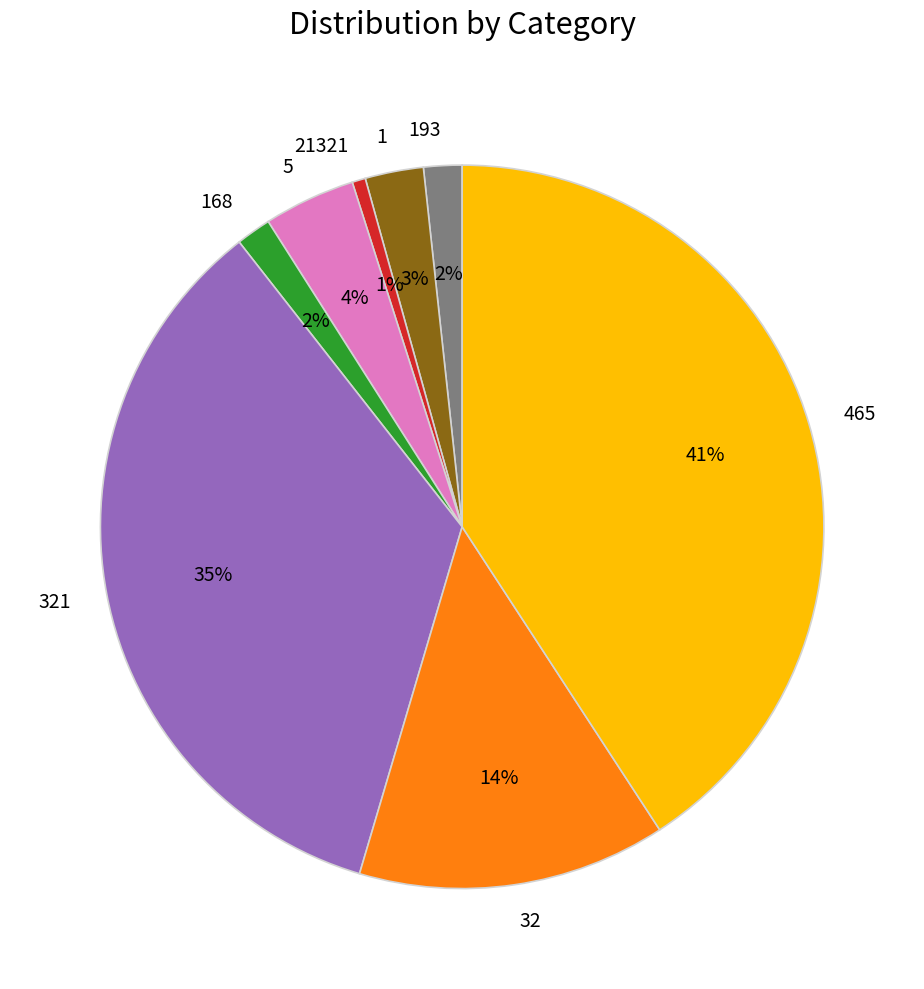

To the nearest percent, what is the average slice percentage?

12%